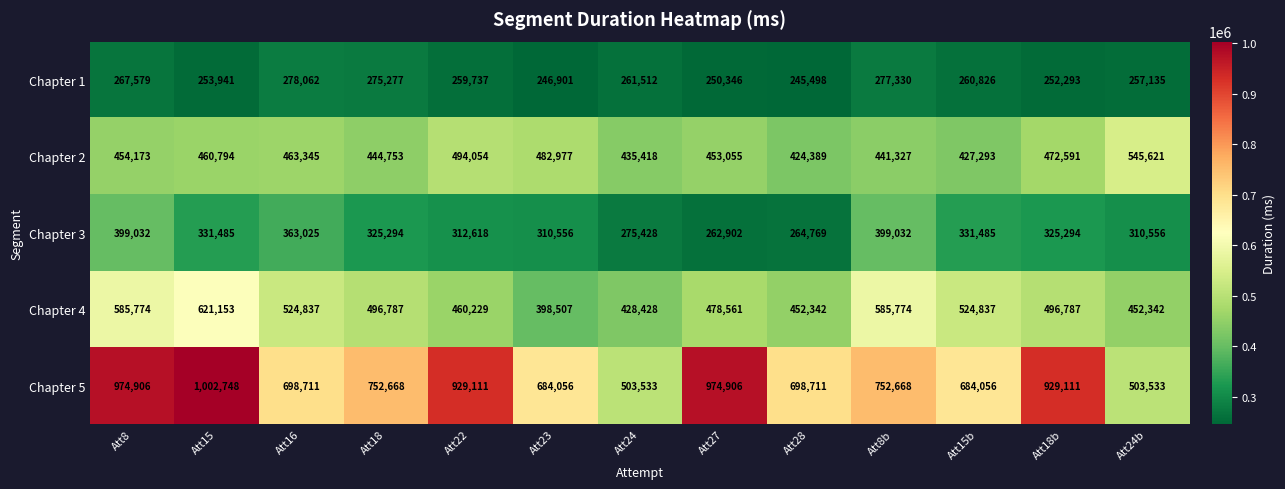

At which label is Chapter 2 closest to 485005?

Att23